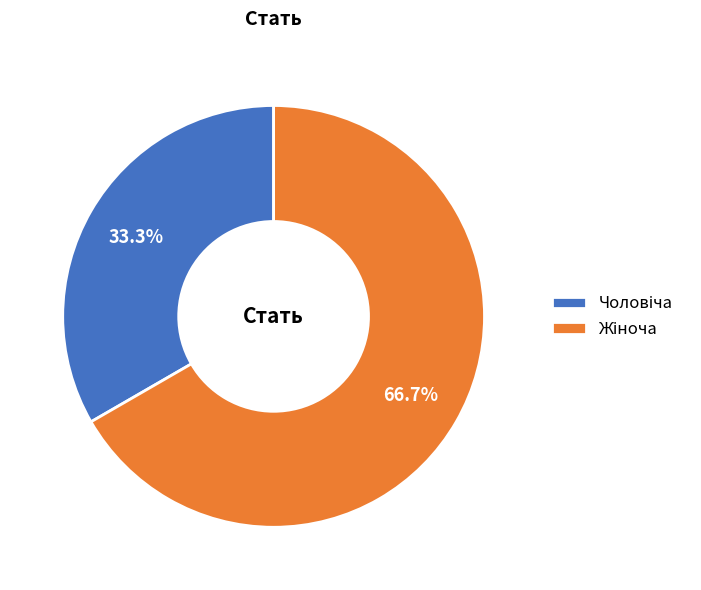

Does any single category account for the majority?

Yes